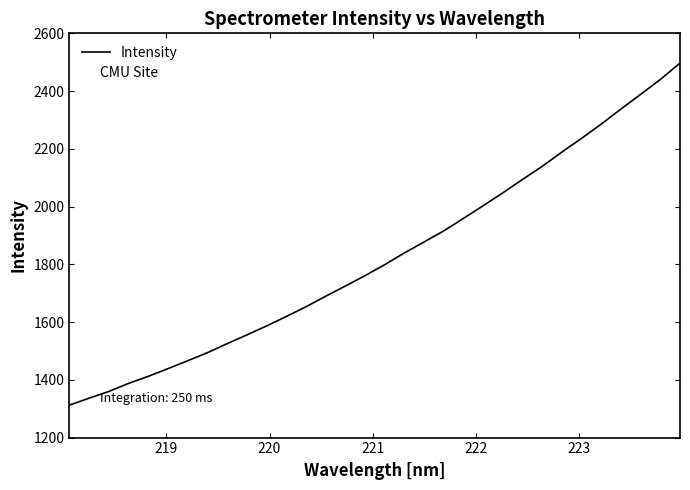

What is the maximum value shown in the chart?

2496.7